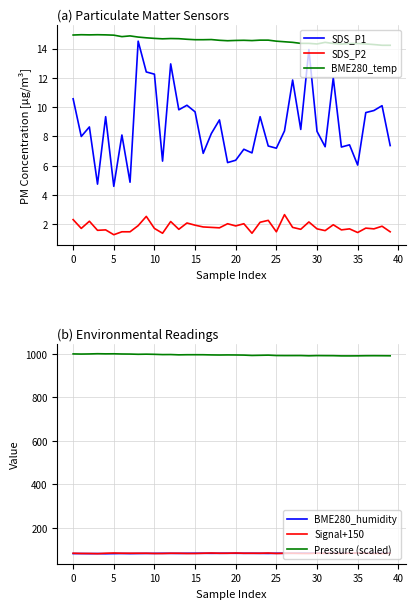

Where is BME280_temp nearest to the value 14?

38